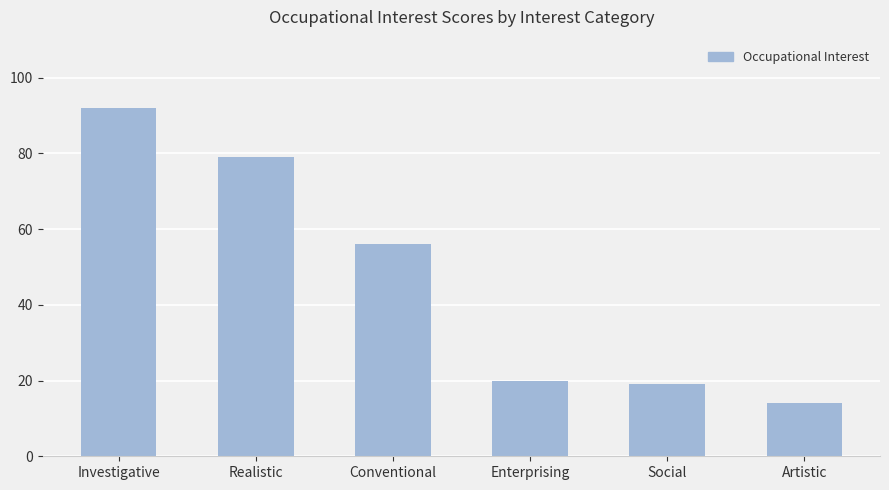

What is the difference between the second highest and second lowest values?

60